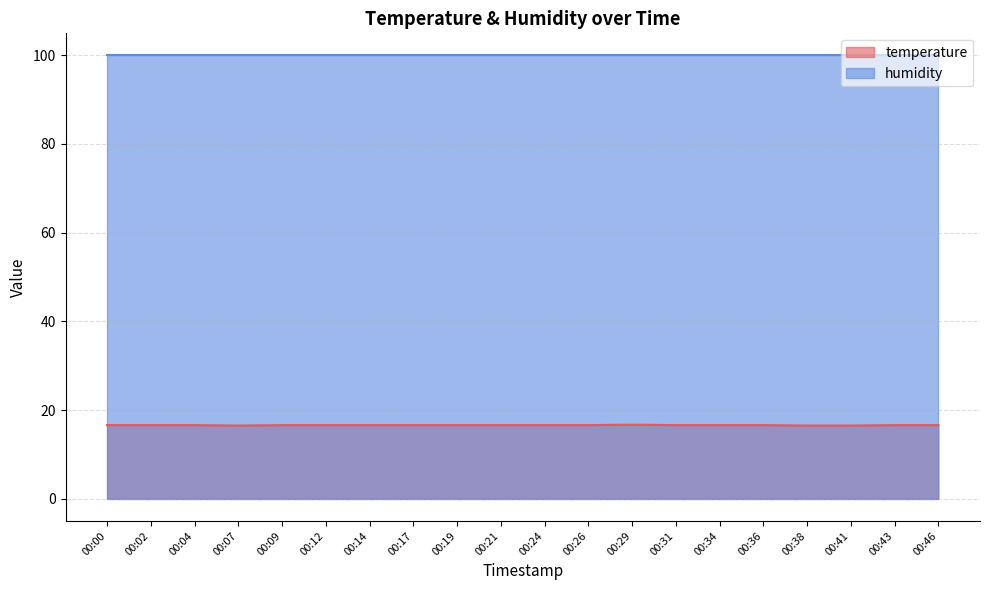

How many data points does each series have?

20